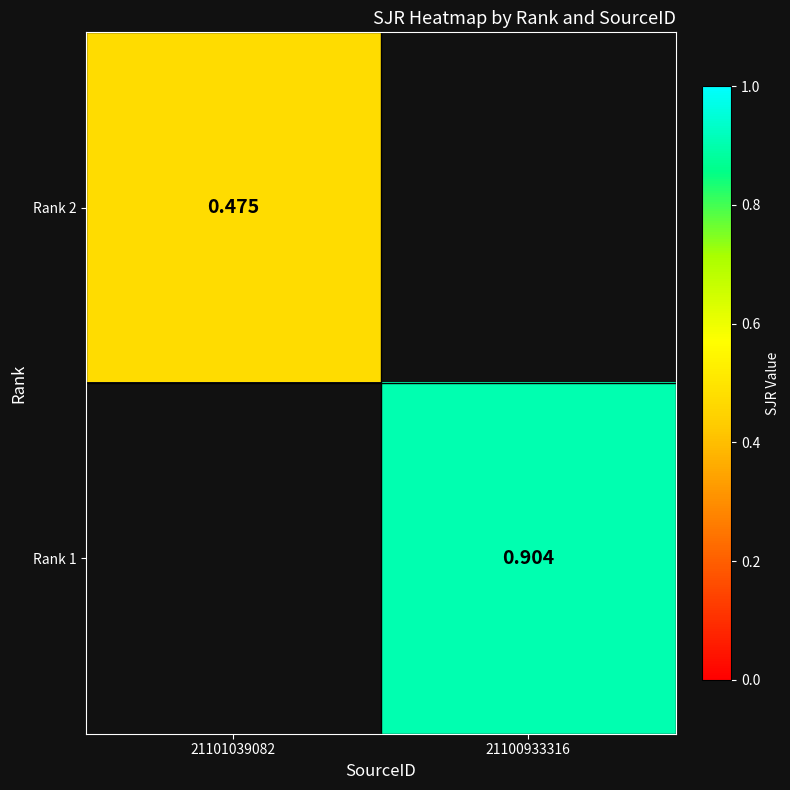

True or false: Rank 1 has a value of 0.9 at 21100933316.

True